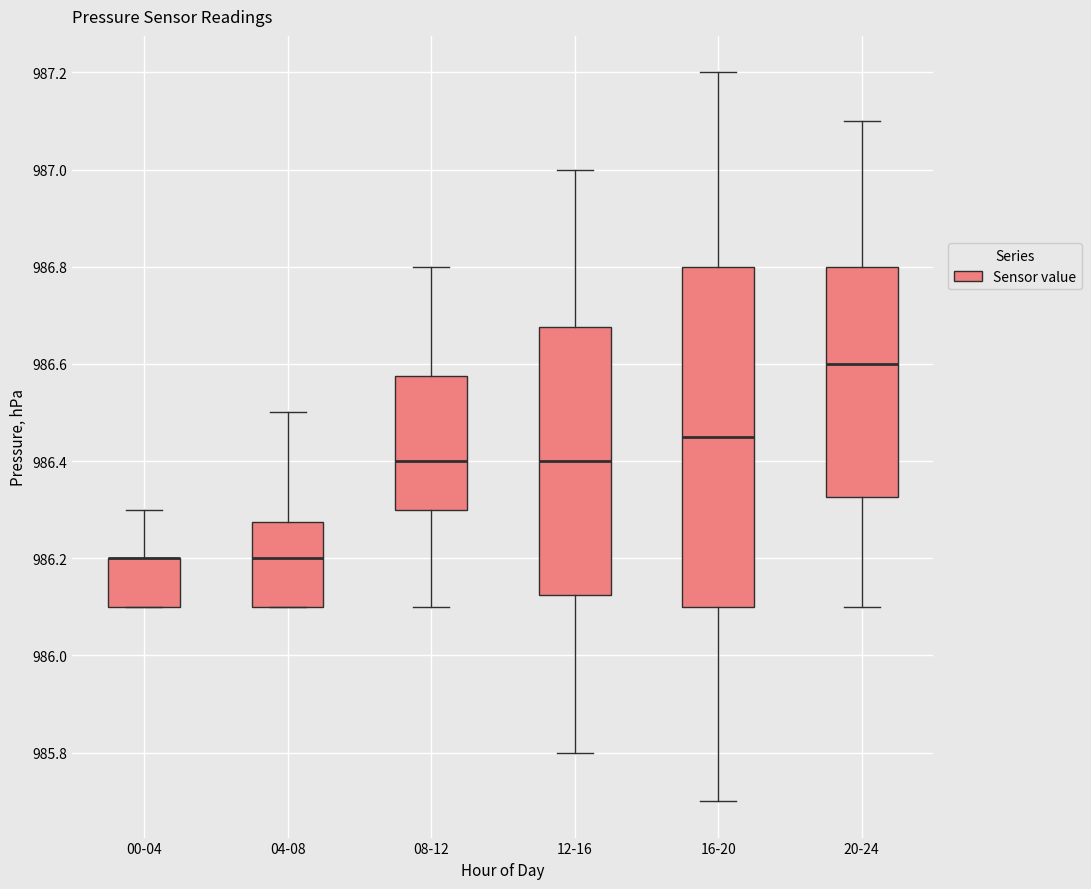

Where is the lower edge of the box for 00-04 on the y-axis? The values are not printed on the chart, so give them approximately, as read against the axis.

986.10